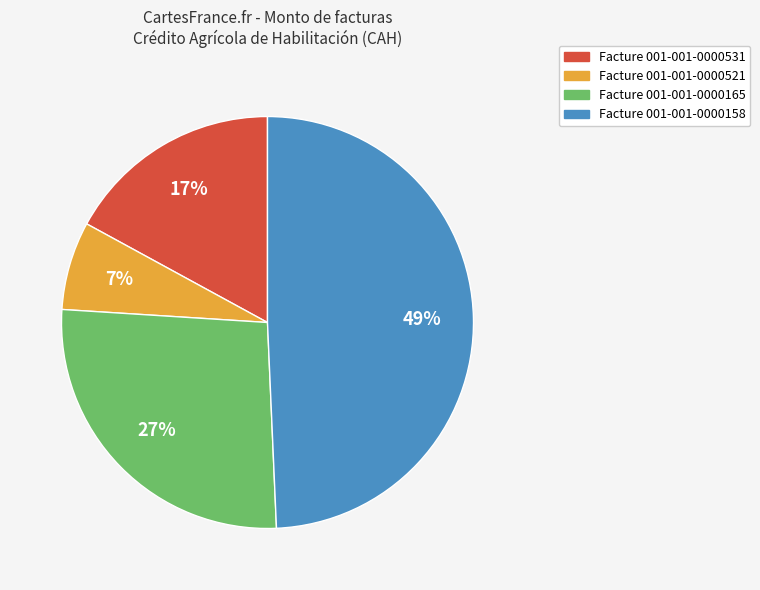

Is there a majority slice in this chart?

No